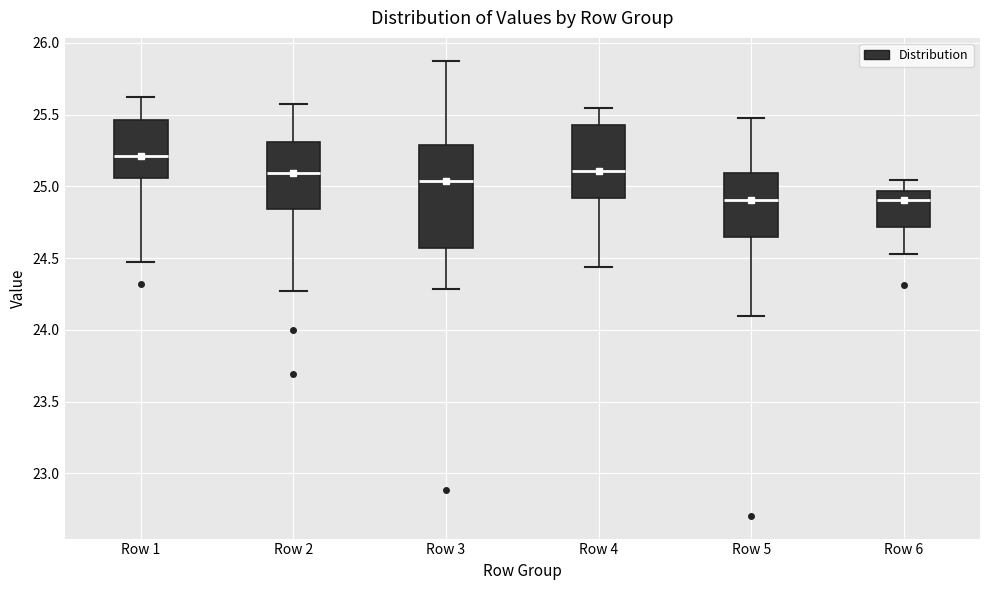

Reading left to right, transcribe this box plot: for each box, give where its median line is, the range the box spans, and where its two whiskers end, as read against the y-axis. The values are not printed on the chart, so give them approximately, as read against the axis.

Row 1: median 25.20, box 25.05 to 25.45, whiskers 24.45 to 25.65
Row 2: median 25.10, box 24.85 to 25.30, whiskers 24.25 to 25.55
Row 3: median 25.05, box 24.55 to 25.30, whiskers 24.30 to 25.90
Row 4: median 25.10, box 24.90 to 25.45, whiskers 24.45 to 25.55
Row 5: median 24.90, box 24.65 to 25.10, whiskers 24.10 to 25.50
Row 6: median 24.90, box 24.70 to 24.95, whiskers 24.55 to 25.05